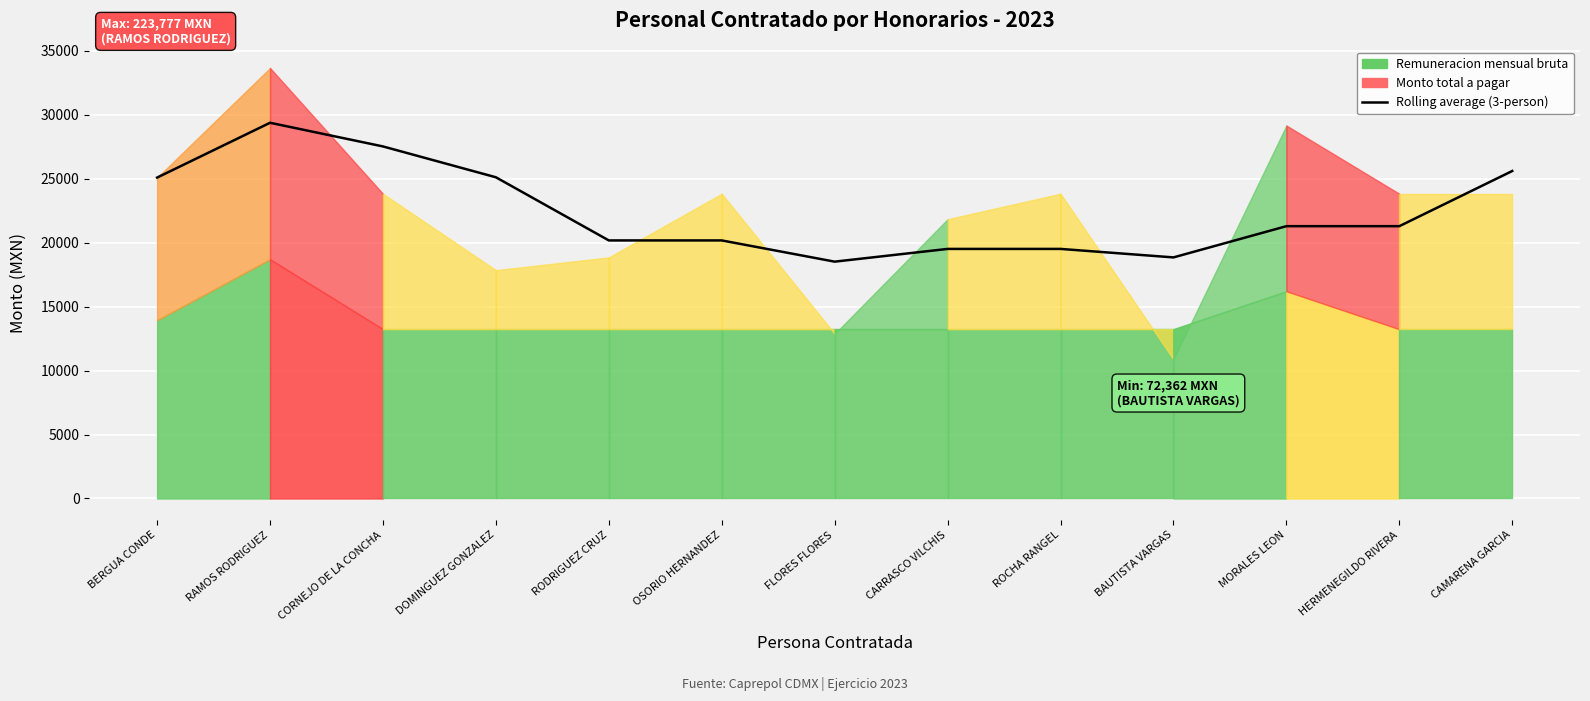

True or false: there are more than 0 points higher than both neighbors.

True